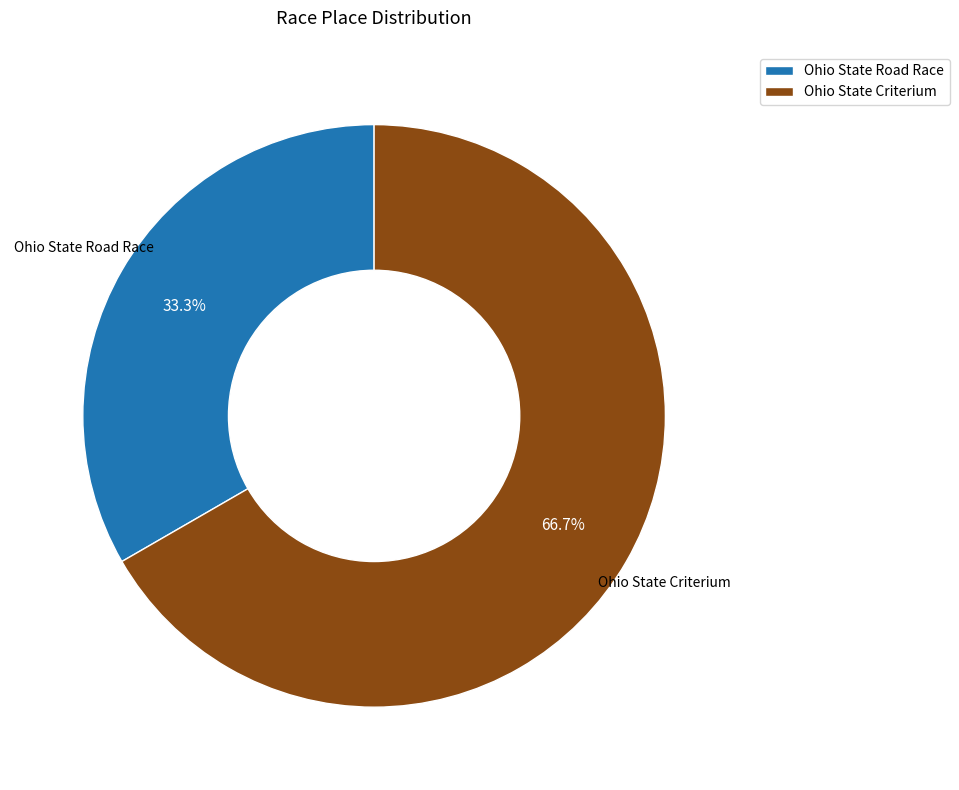

Combined, do Ohio State Criterium and Ohio State Road Race account for over 50%?

Yes